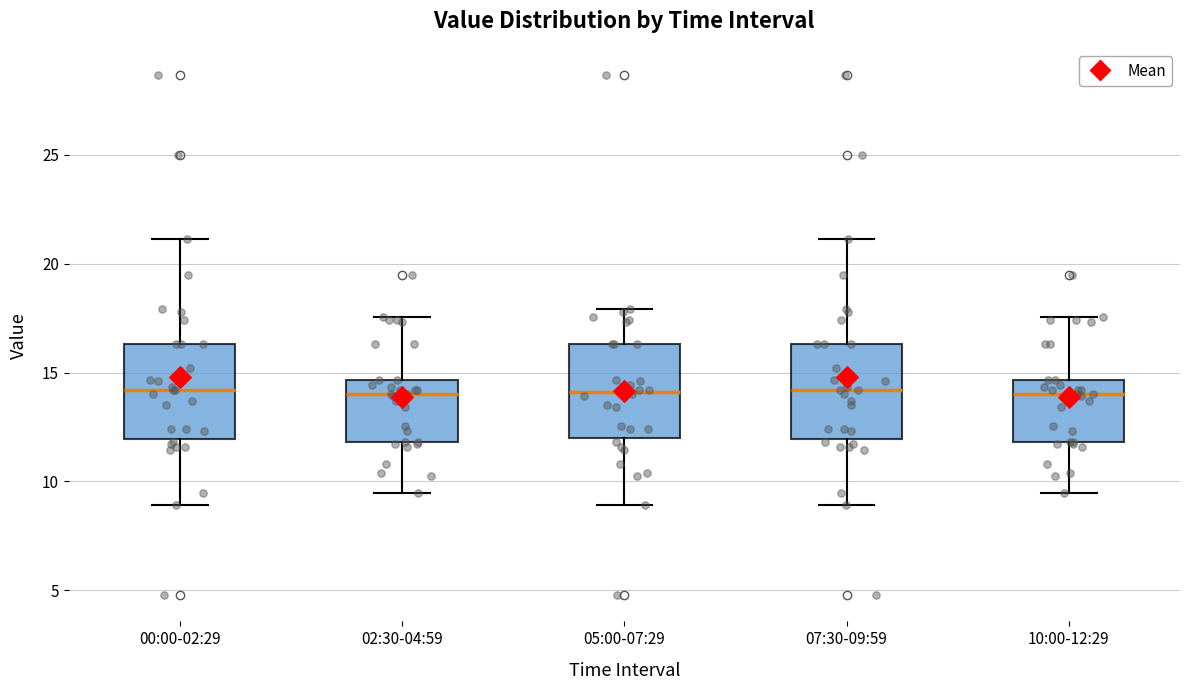

Reading left to right, transcribe this box plot: for each box, give where its median line is, the range the box spans, and where its two whiskers end, as read against the y-axis. The values are not printed on the chart, so give them approximately, as read against the axis.

00:00-02:29: median 14.0, box 12.0 to 16.5, whiskers 9.0 to 21.0
02:30-04:59: median 14.0, box 12.0 to 14.5, whiskers 9.5 to 17.5
05:00-07:29: median 14.0, box 12.0 to 16.5, whiskers 9.0 to 18.0
07:30-09:59: median 14.0, box 12.0 to 16.5, whiskers 9.0 to 21.0
10:00-12:29: median 14.0, box 12.0 to 14.5, whiskers 9.5 to 17.5